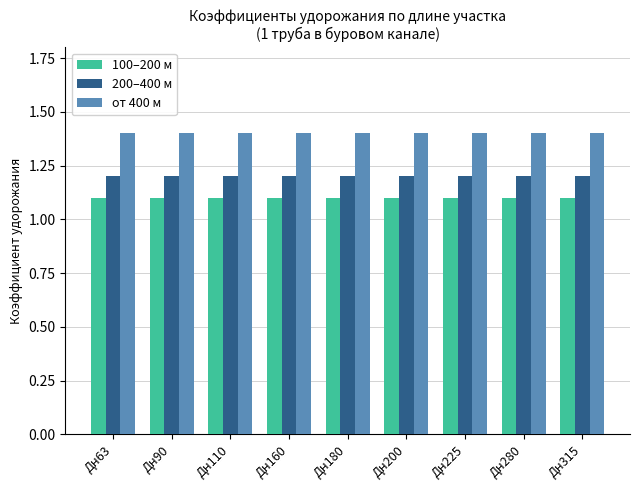

What is the spread (max minus min) of values at Дн200?

0.3